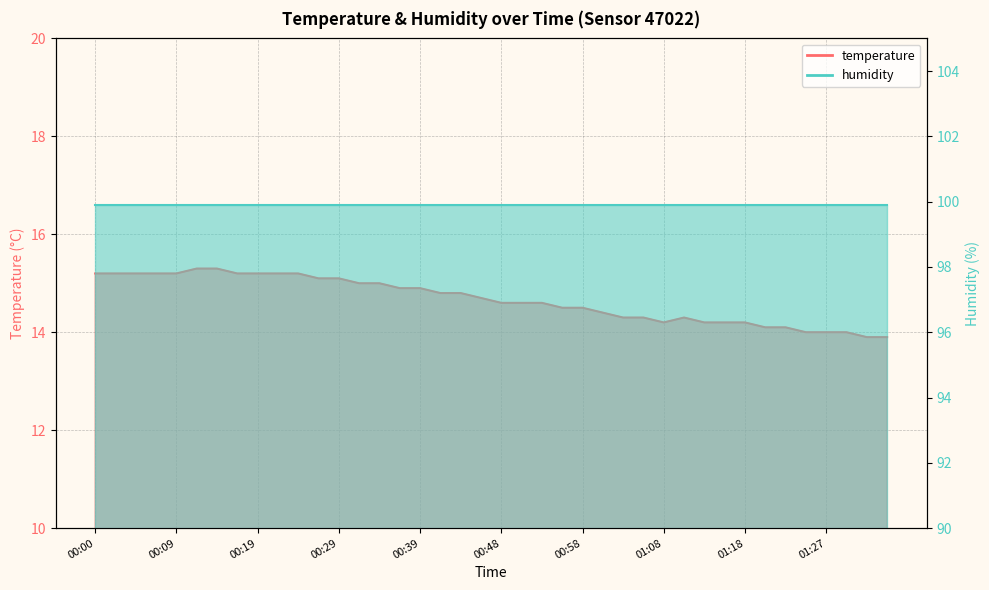

Approximately how many times larger is the value at 01:22 compared to 00:22?

0.9